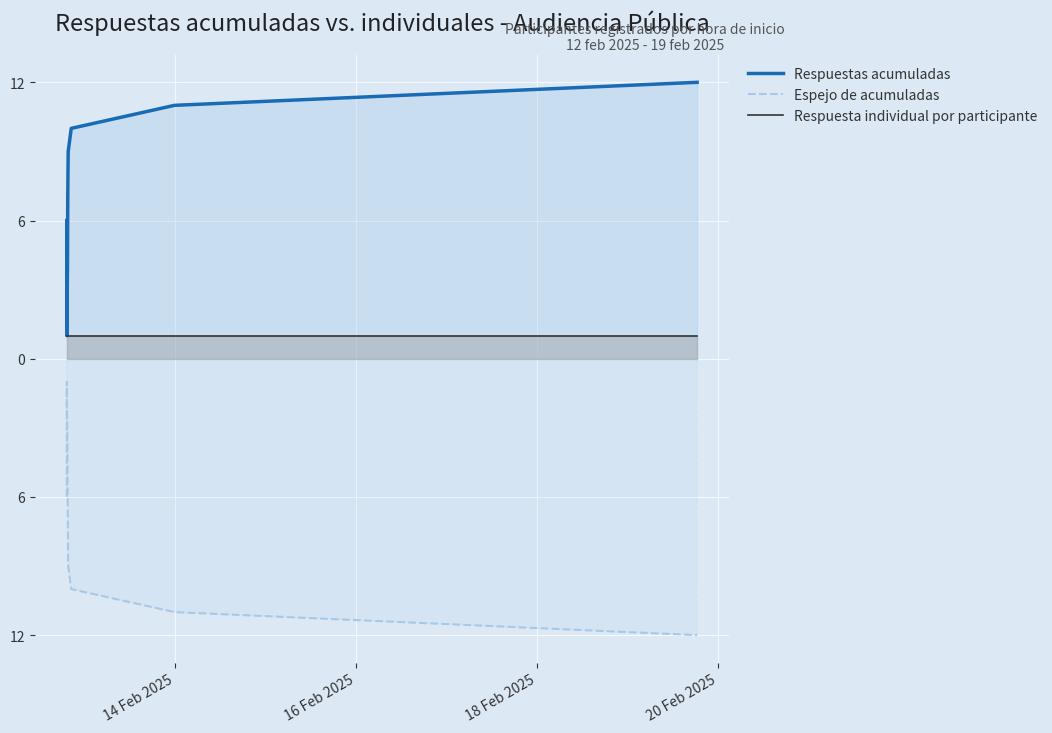

What is the difference between the maximum and second lowest values in the Respuestas acumuladas series?

10